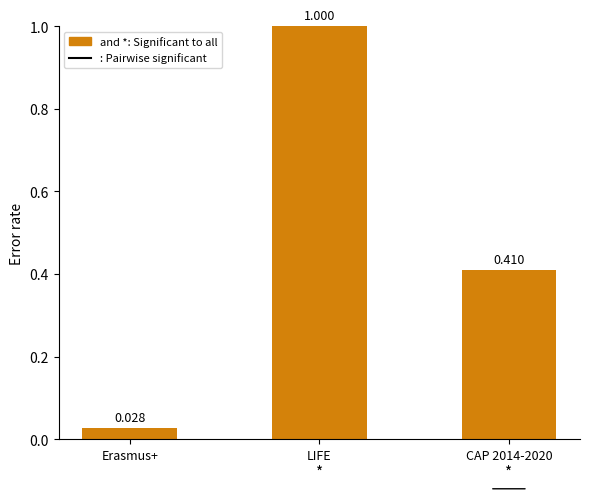

How many distinct data groups are displayed?

1